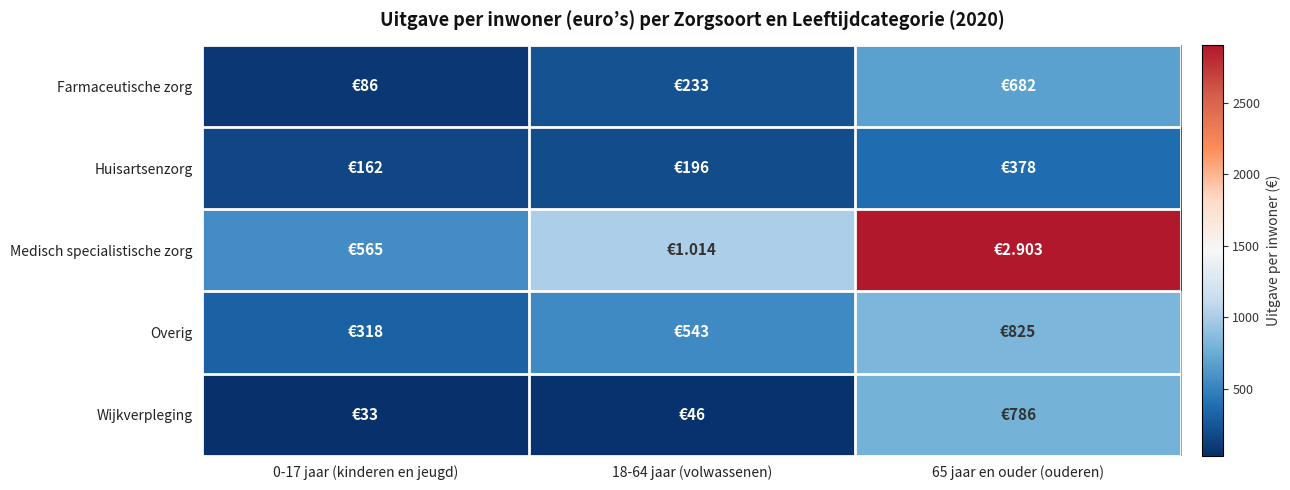

At 18-64 jaar (volwassenen), list the series in order from largest to smallest.

Medisch specialistische zorg, Overig, Farmaceutische zorg, Huisartsenzorg, Wijkverpleging